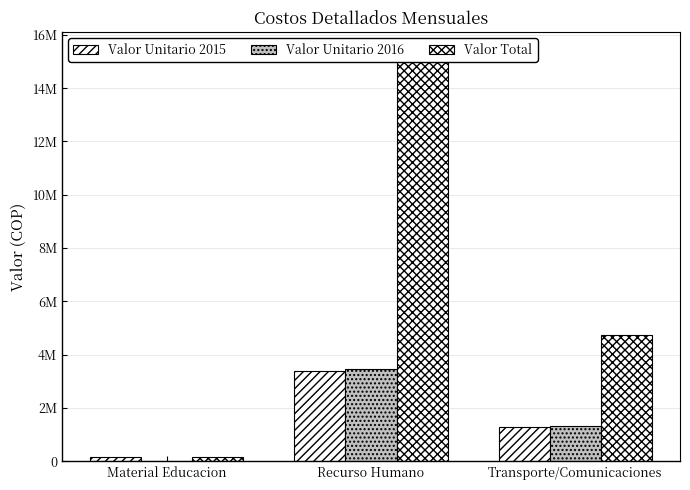

What is the difference between the highest and lowest values at Recurso Humano?

11971279